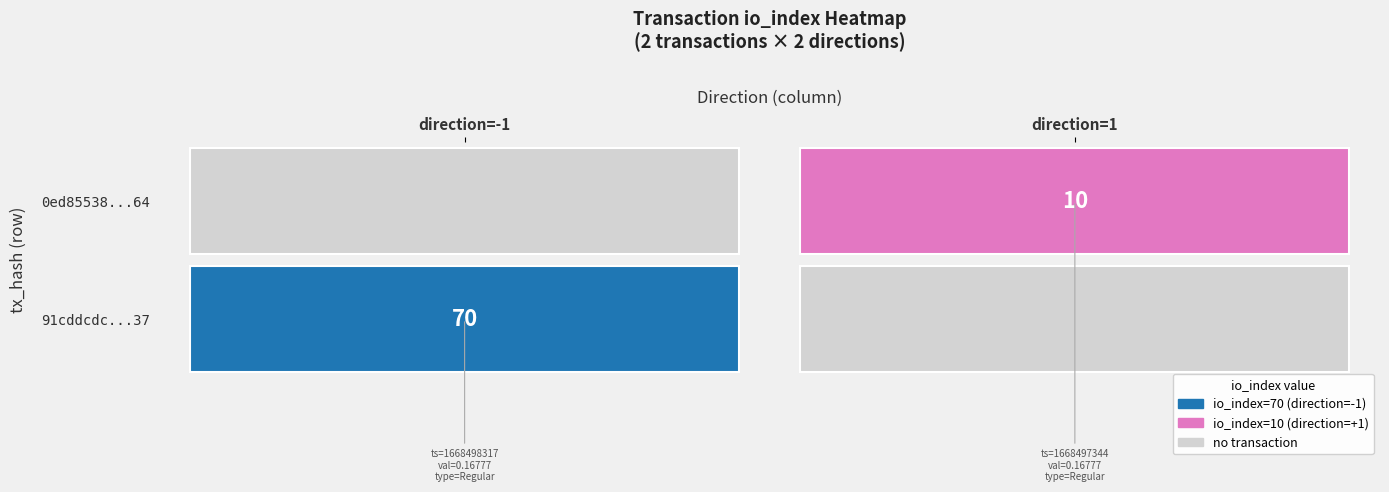

Between direction and io_index, which series saw the biggest shift?

91cddcdc856b3ef699582eb5f846571822f2a37